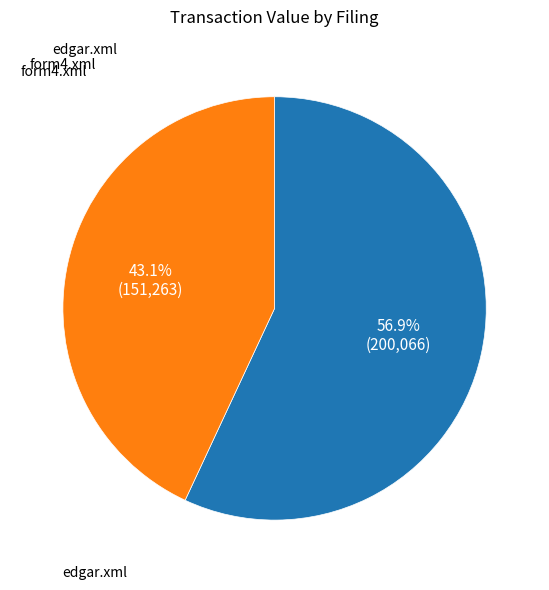

Is there any slice that represents more than half of the pie?

Yes